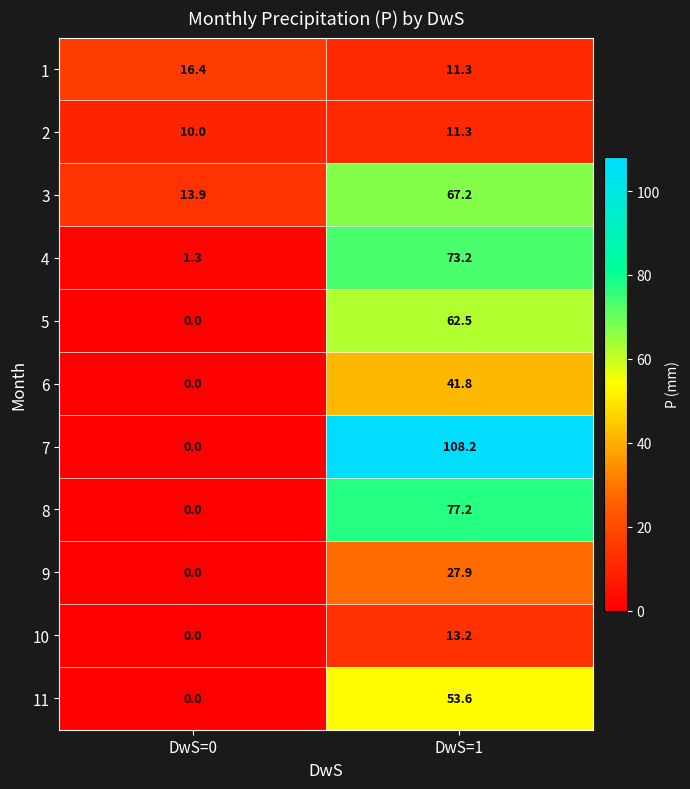

Rank the categories by 6 value from lowest to highest.

DwS=0, DwS=1